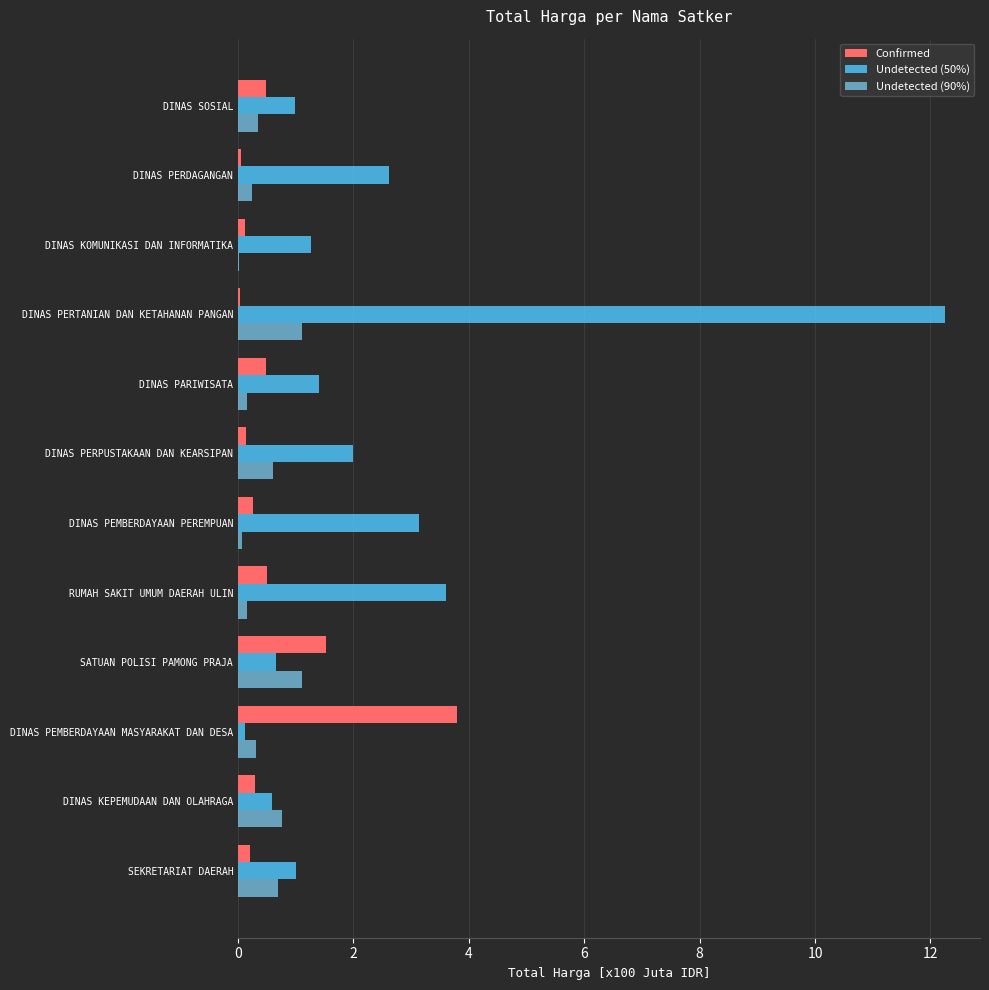

What is the sum of all Confirmed values?

7.9